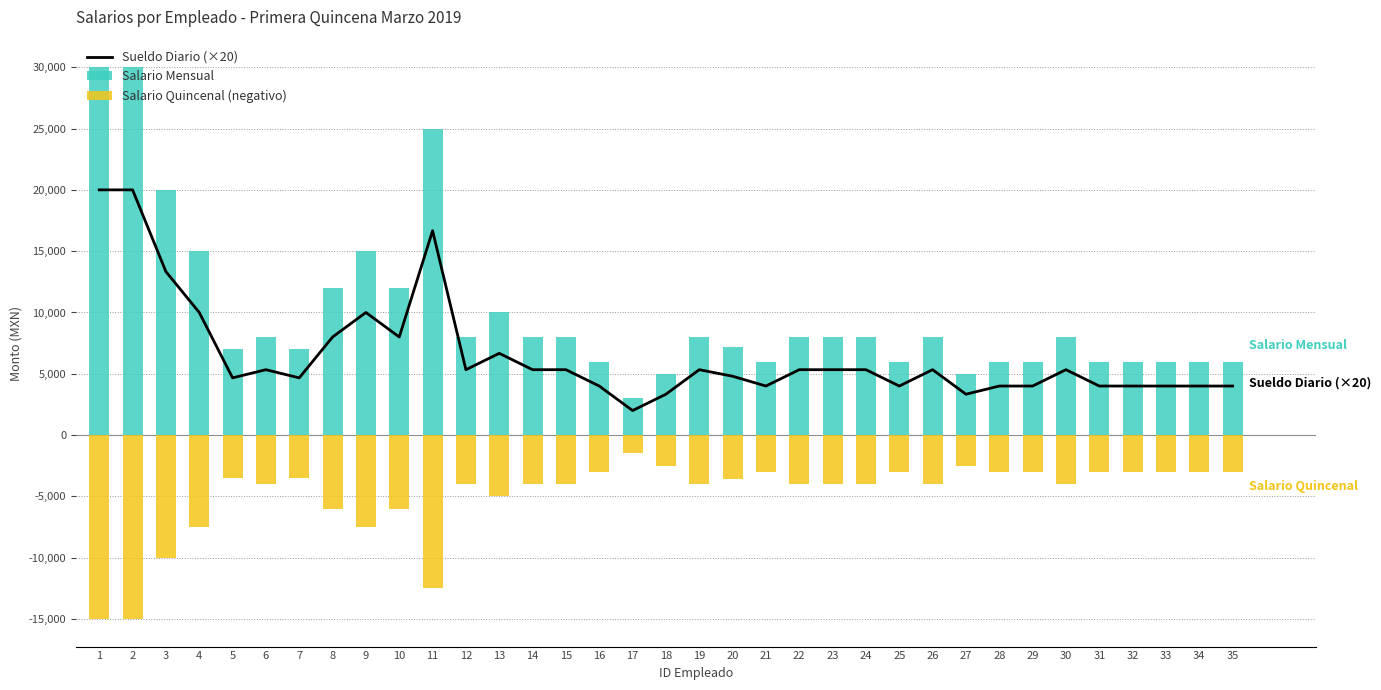

Where does the Sueldo Diario (×20) series first go above 5333?

1